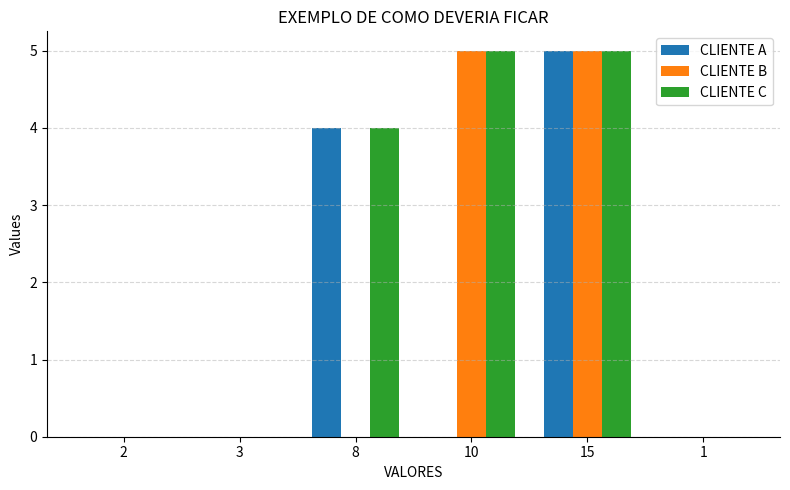

The CLIENTE B series shows 0 at 3. True or false?

True